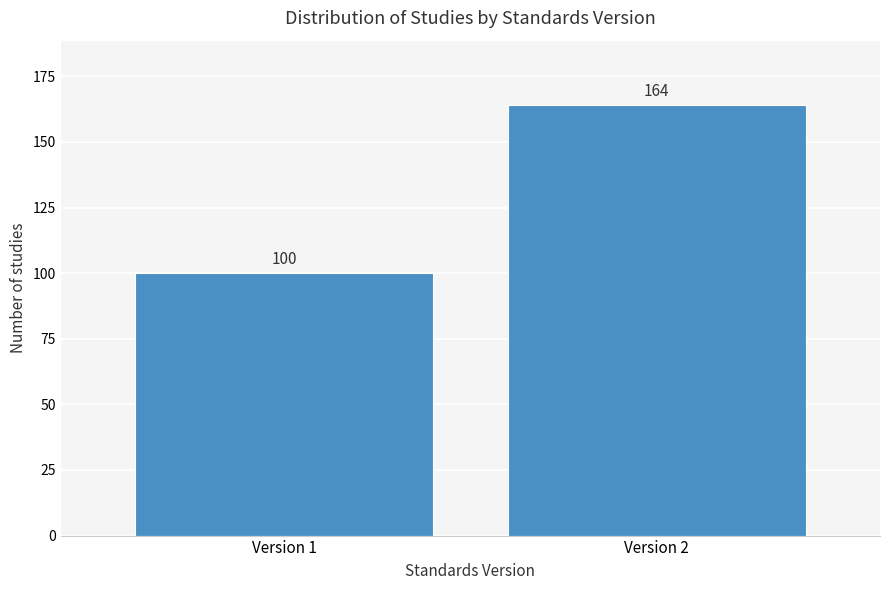

Reading left to right, extract all data points from this chart.

Version 1=100	Version 2=164